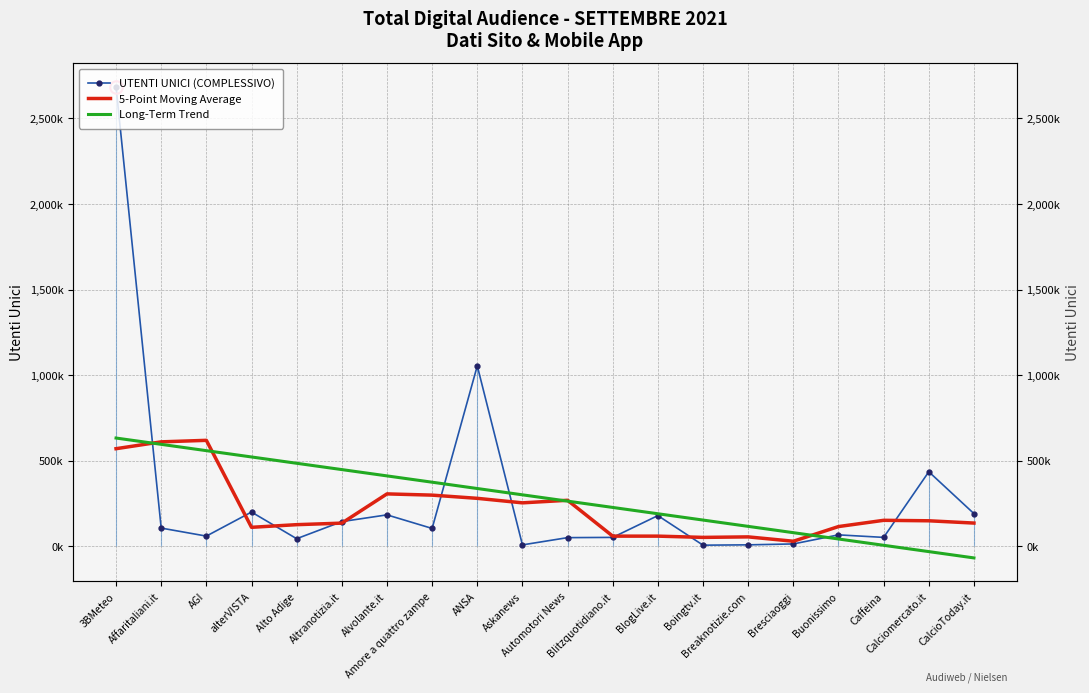

Reading left to right, extract all data points from this chart.

UTENTI UNICI (COMPLESSIVO): 3BMeteo=2685666.0	Affaritaliani.it=106405.0	AGI=59504.0	alterVISTA=200032.0	Alto Adige=44285.0	Altranotizia.it=144179.0	Alvolante.it=183633.0	Amore a quattro zampe=104284.0	ANSA=1054476.0	Askanews=8133.0	Automotori News=50534.0	Blitzquotidiano.it=51921.0	BlogLive.it=179296.0	Boingtv.it=6492.0	Breaknotizie.com=8375.0	Bresciaoggi=13712.0	Buonissimo=66740.0	Caffeina=51938.0	Calciomercato.it=435482.0	CalcioToday.it=190885.0
5-Point Moving Average: 3BMeteo=570315.0	Affaritaliani.it=610321.4	AGI=619178.4	alterVISTA=110881.0	Alto Adige=126326.6	Altranotizia.it=135282.6	Alvolante.it=306171.4	Amore a quattro zampe=298941.0	ANSA=280212.0	Askanews=253869.6	Automotori News=268872.0	Blitzquotidiano.it=59275.2	BlogLive.it=59323.6	Boingtv.it=51959.2	Breaknotizie.com=54923.0	Bresciaoggi=29451.4	Buonissimo=115249.4	Caffeina=151751.4	Calciomercato.it=149009.0	CalcioToday.it=135661.0
Long-Term Trend: 3BMeteo=632595.4	Affaritaliani.it=595722.0	AGI=558848.7	alterVISTA=521975.3	Alto Adige=485102.0	Altranotizia.it=448228.6	Alvolante.it=411355.3	Amore a quattro zampe=374482.0	ANSA=337608.6	Askanews=300735.3	Automotori News=263861.9	Blitzquotidiano.it=226988.6	BlogLive.it=190115.2	Boingtv.it=153241.9	Breaknotizie.com=116368.6	Bresciaoggi=79495.2	Buonissimo=42621.9	Caffeina=5748.5	Calciomercato.it=-31124.8	CalcioToday.it=-67998.2